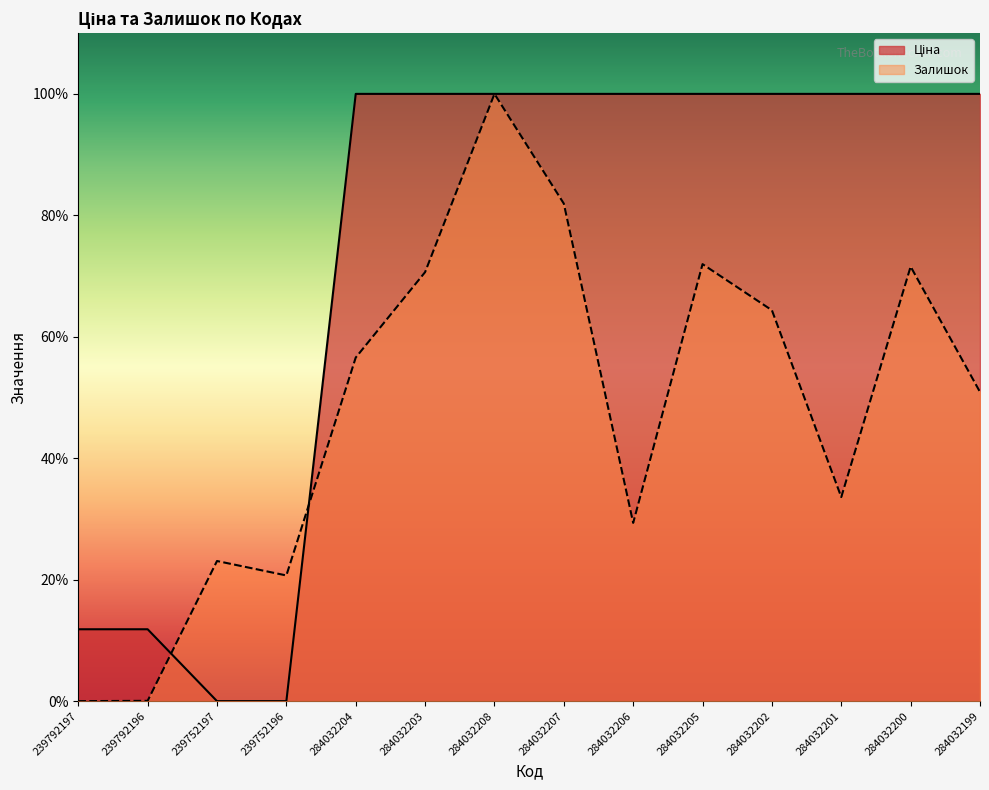

Is it true that Залишок equals 0.0 at 239792197?

True